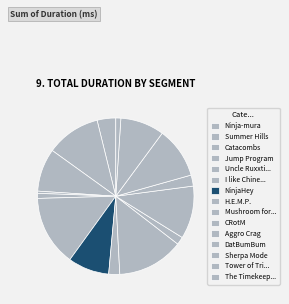

Rank the categories by value from highest to lowest.

I like Chinese food, Mushroom for Improvement, Summer Hills, Aggro Crag, Sherpa Mode, Tower of Tricks, Catacombs, NinjaHey, Ninja-mura, H.E.M.P., DatBumBum, CRotM, The Timekeeper, Uncle Ruxxtin, Jump Program